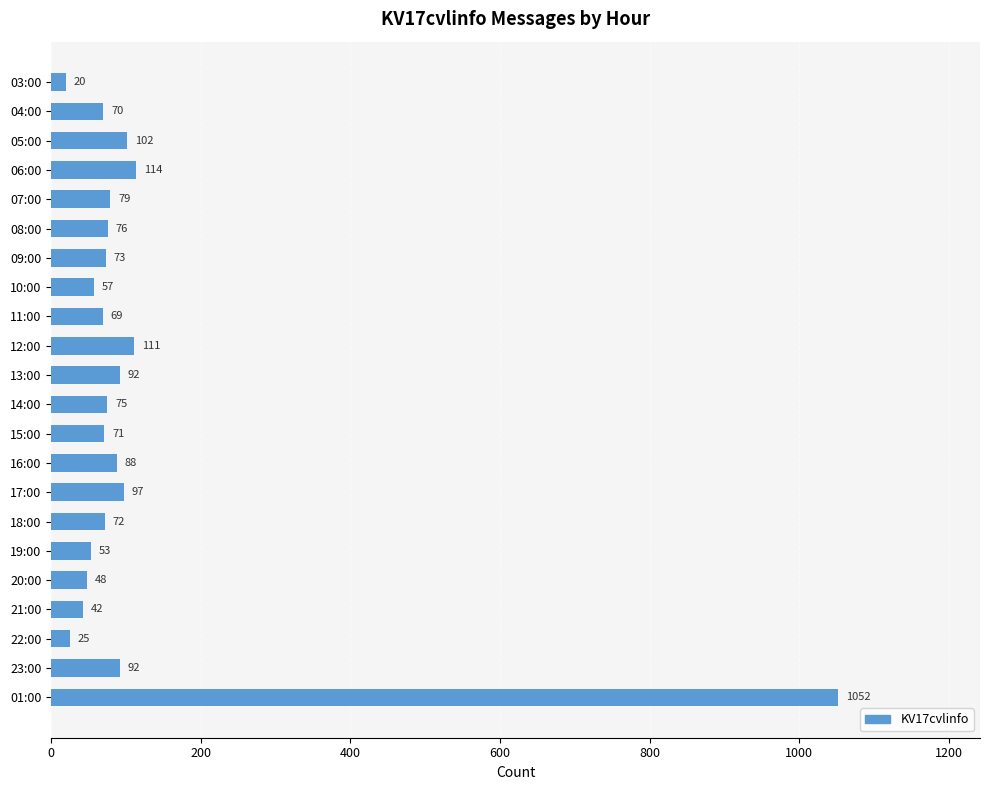

What is the difference between the second highest and minimum values?

94